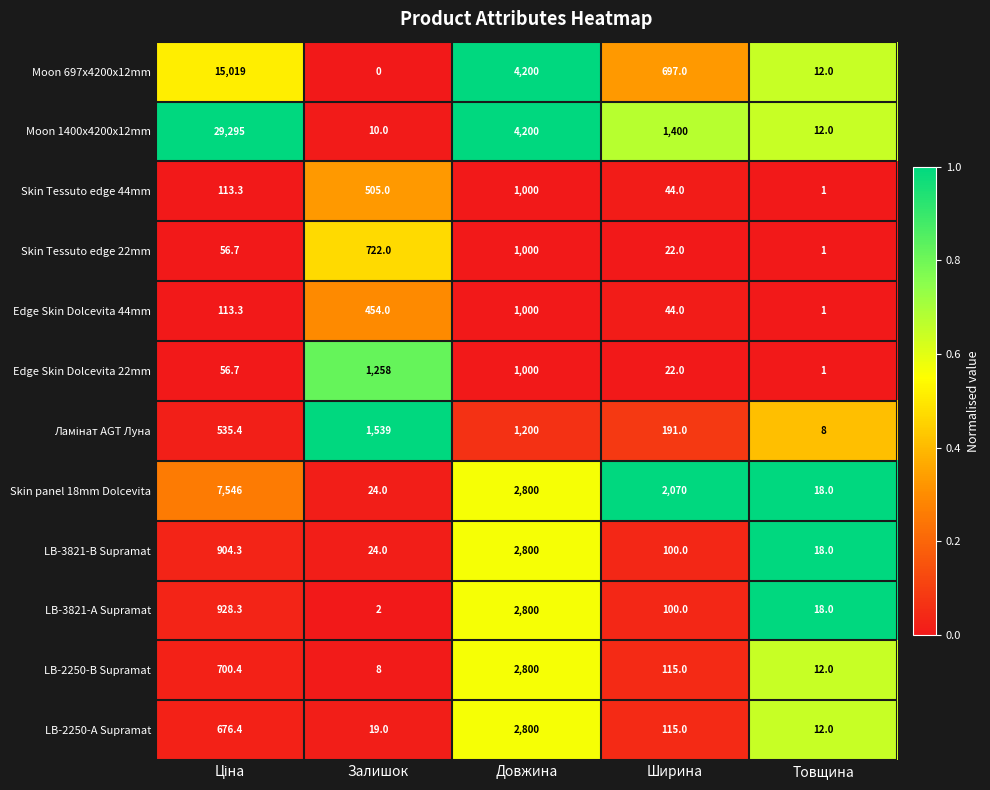

What is the difference between the second highest and minimum values in the LB-3821-А Supramat series?

926.3